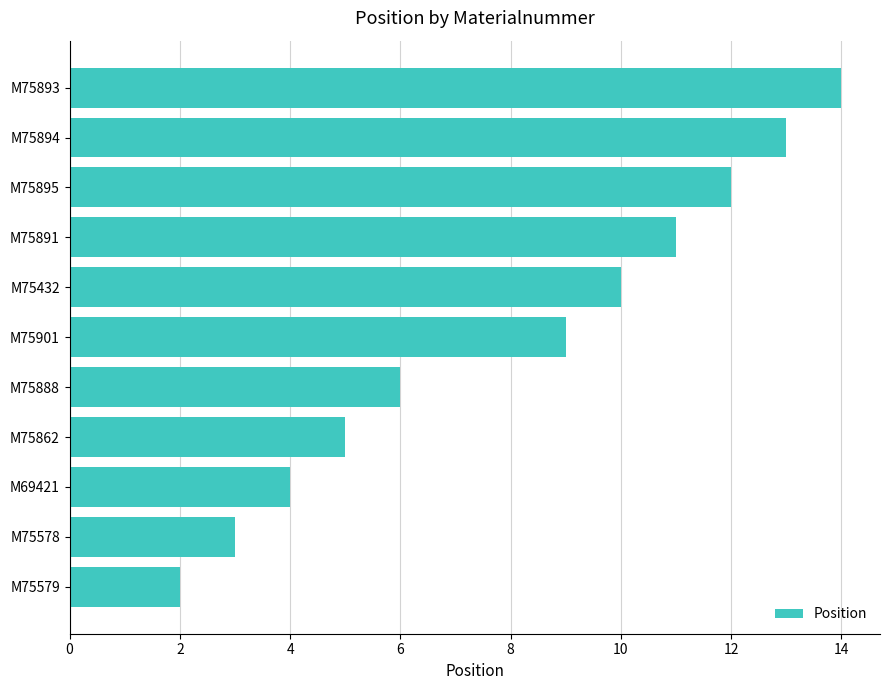

How many values are below 9?

5